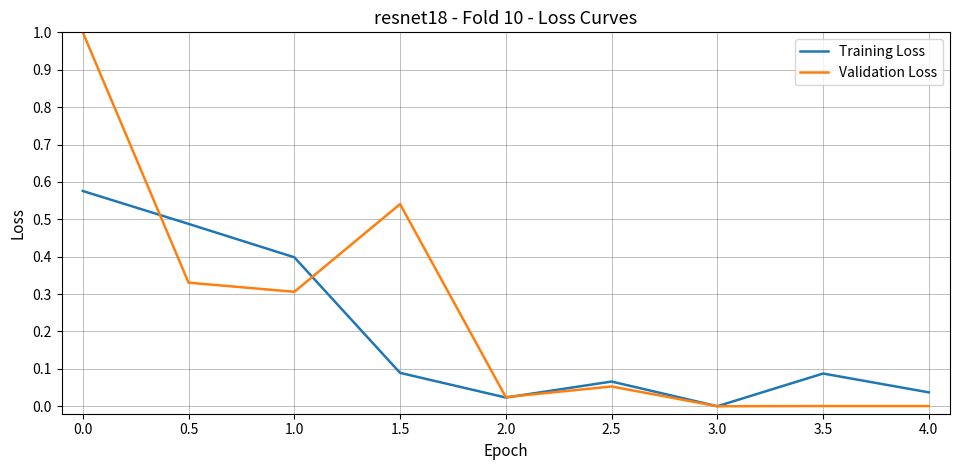

Is the value of Validation Loss at 2.0 greater than the value of Training Loss at 0.5?

No